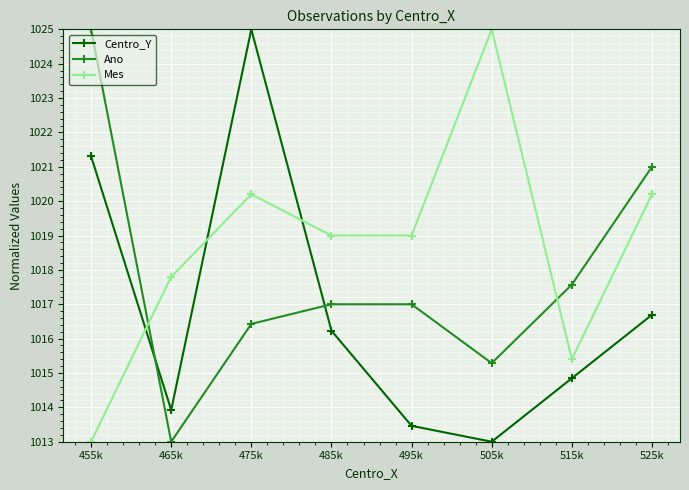

True or false: Mes and Centro_Y cross at least once.

True